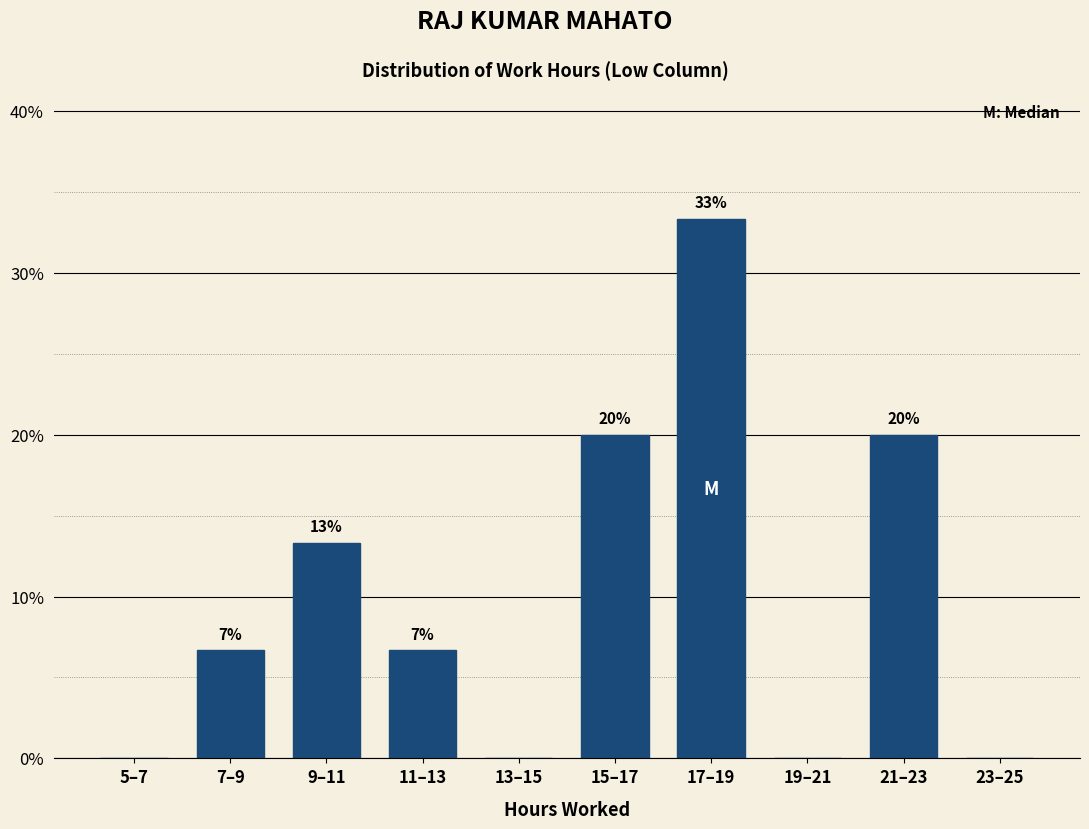

Are the bars horizontal?

No